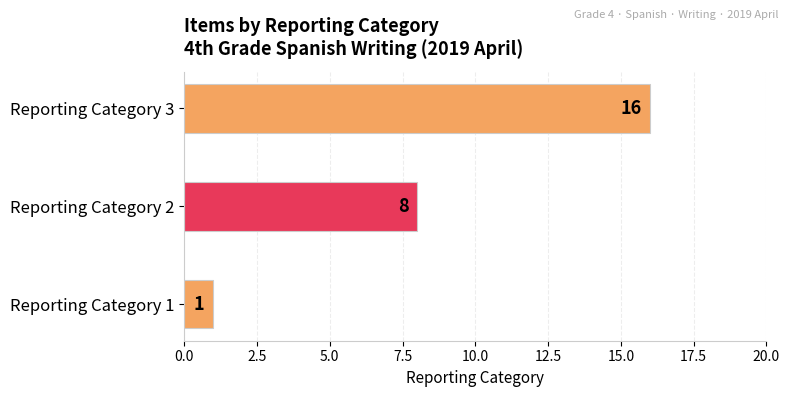

Which has a higher value, Reporting Category 2 or Reporting Category 1?

Reporting Category 2